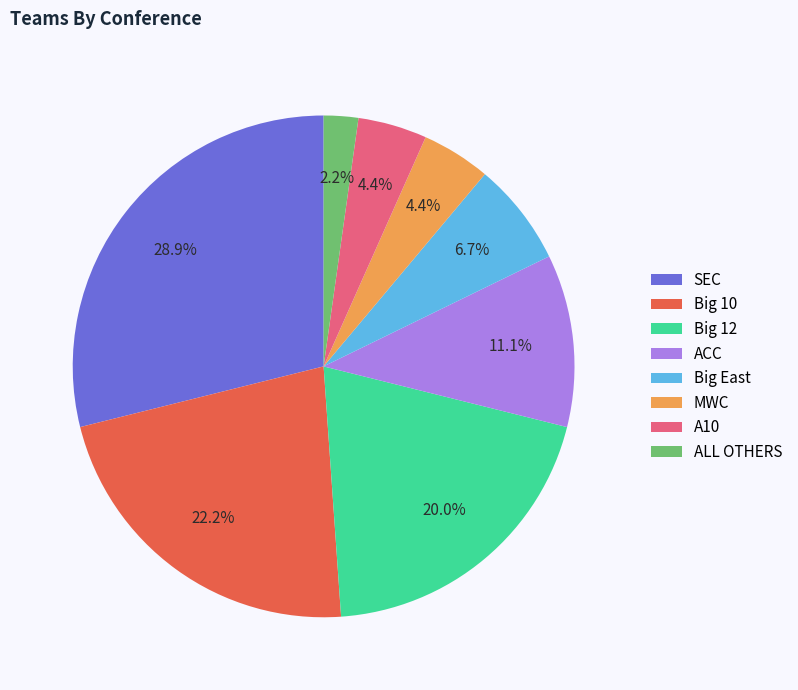

Do Big 10 and MWC together represent more than half of the pie?

No